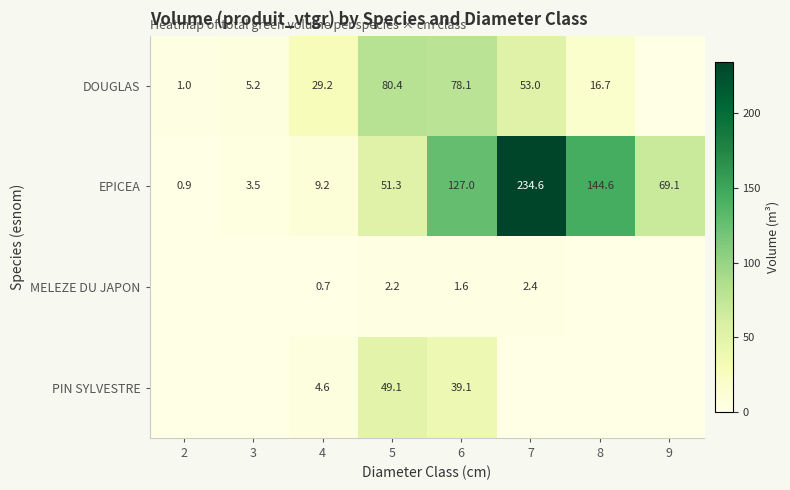

Where does the EPICEA series first go above 69?

6